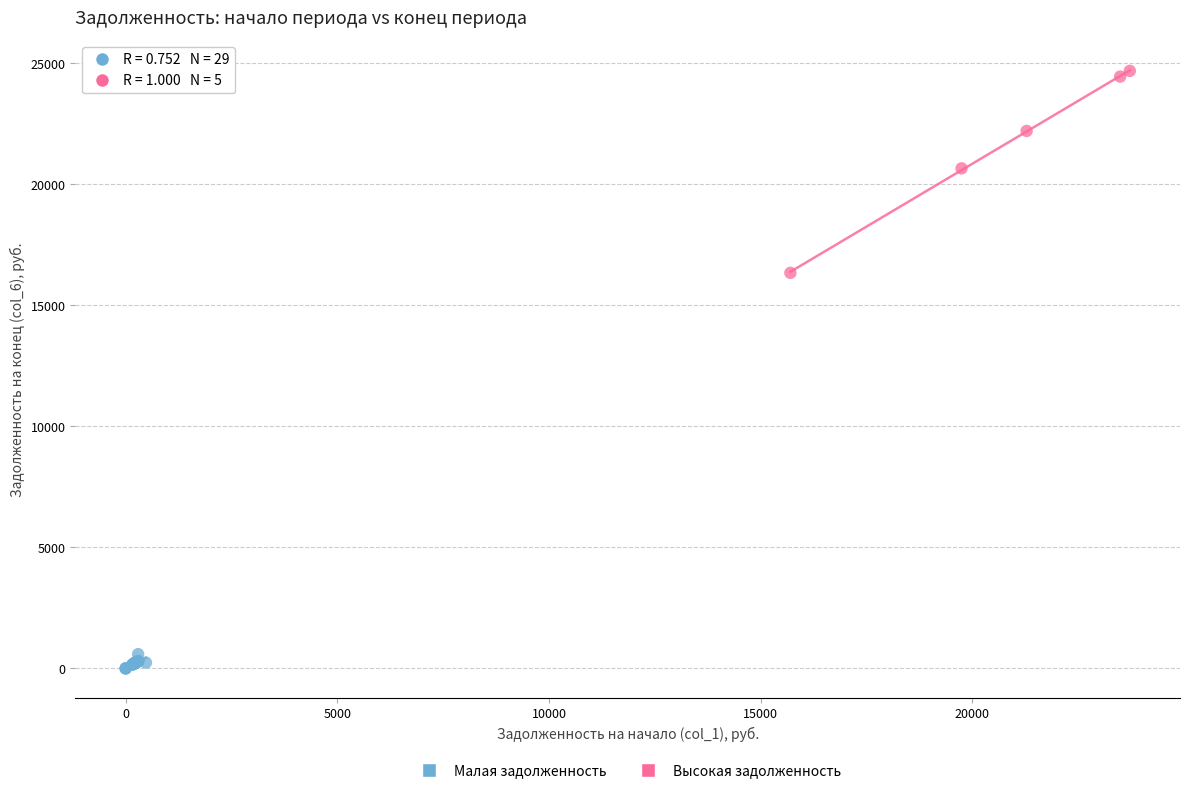

What are all the series names shown in the legend?

Малая задолженность, Высокая задолженность